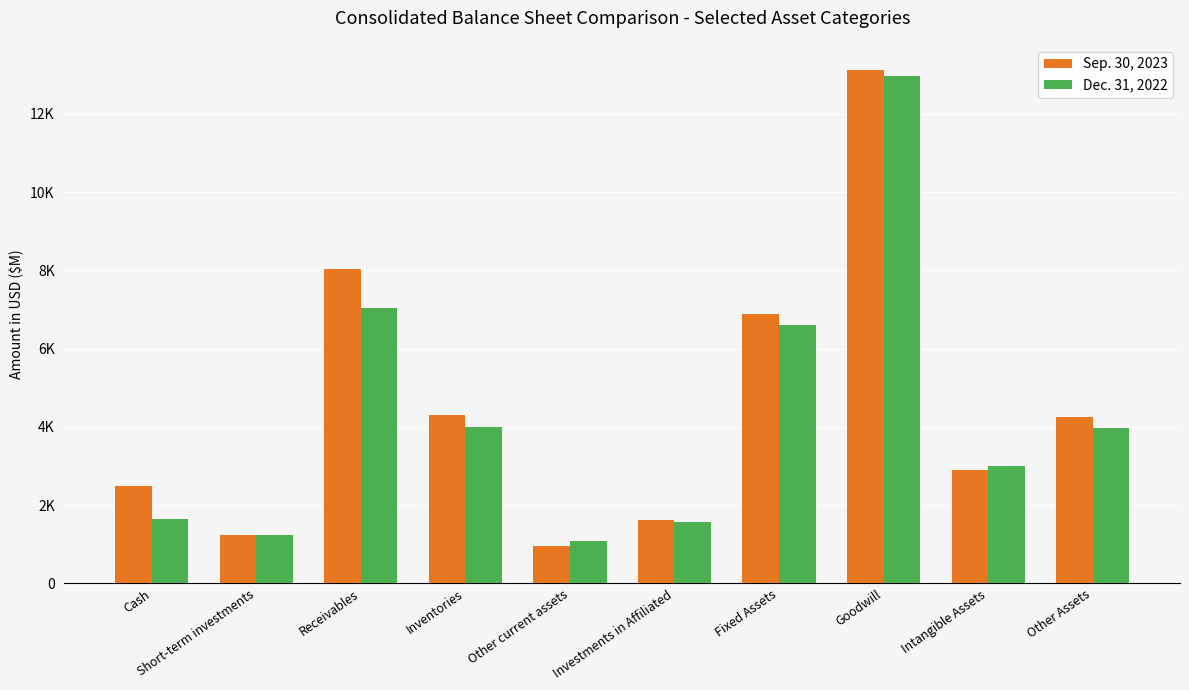

Does the chart contain any negative values?

No